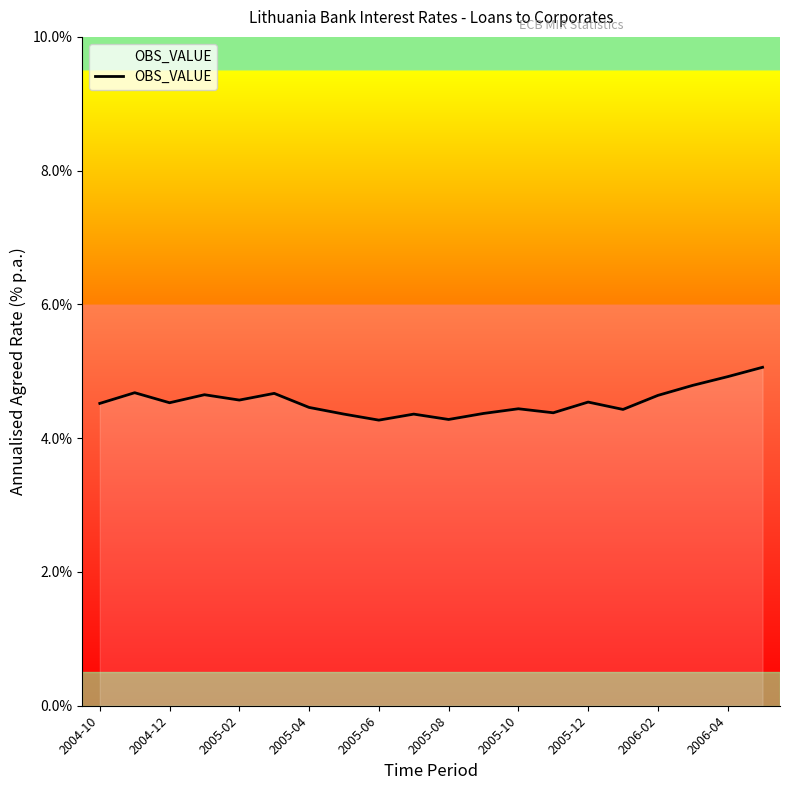

What is the difference between the maximum and minimum values?

0.8